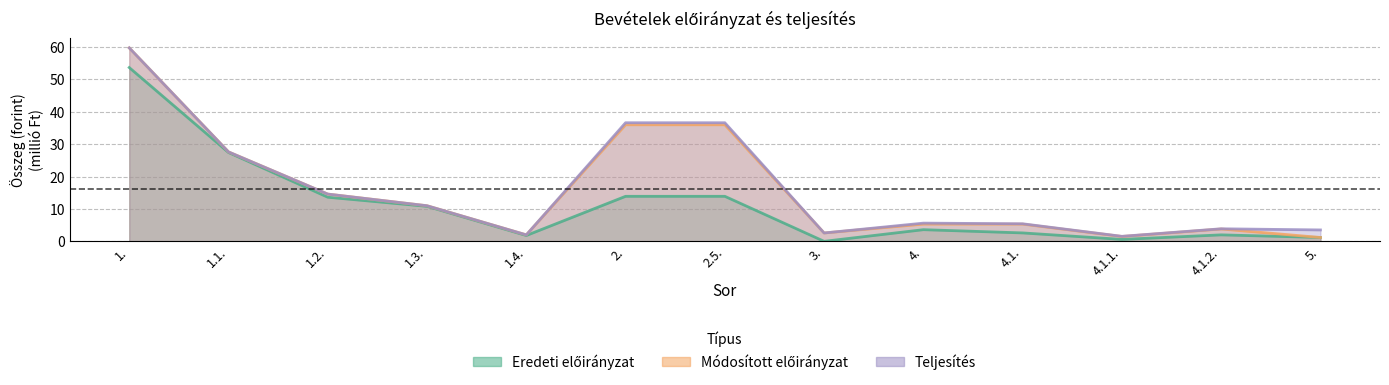

List the series in order of their peak value, lowest first.

Eredeti előirányzat, Módosított előirányzat, Teljesítés